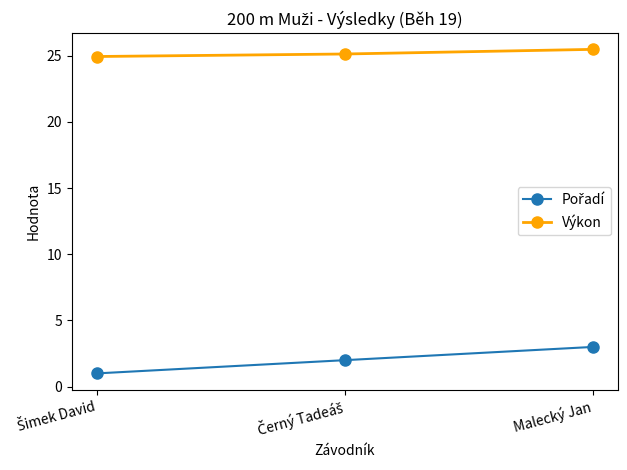

The value of Výkon at Malecký Jan is 17.2. True or false?

False